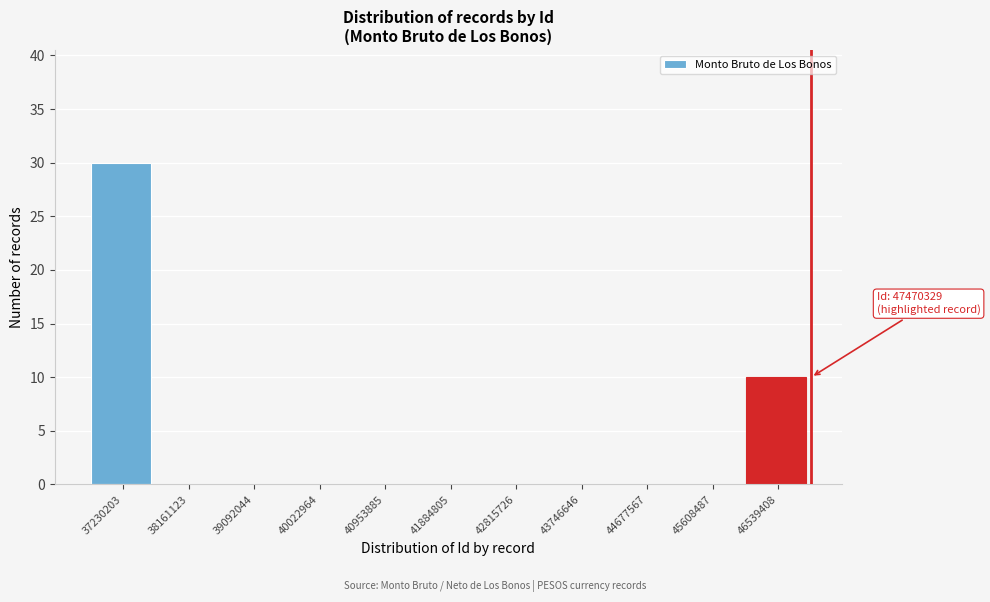

Reading left to right, transcribe all the data shown in this chart.

37230203=30	38161123=0	39092044=0	40022964=0	40953885=0	41884805=0	42815726=0	43746646=0	44677567=0	45608487=0	46539408=10